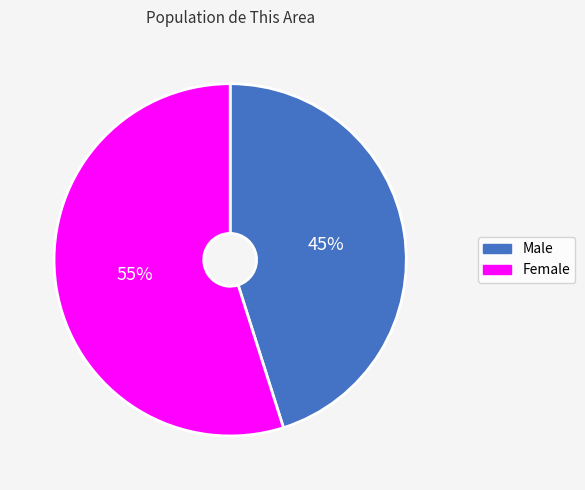

Do Male and Female together represent more than half of the pie?

Yes